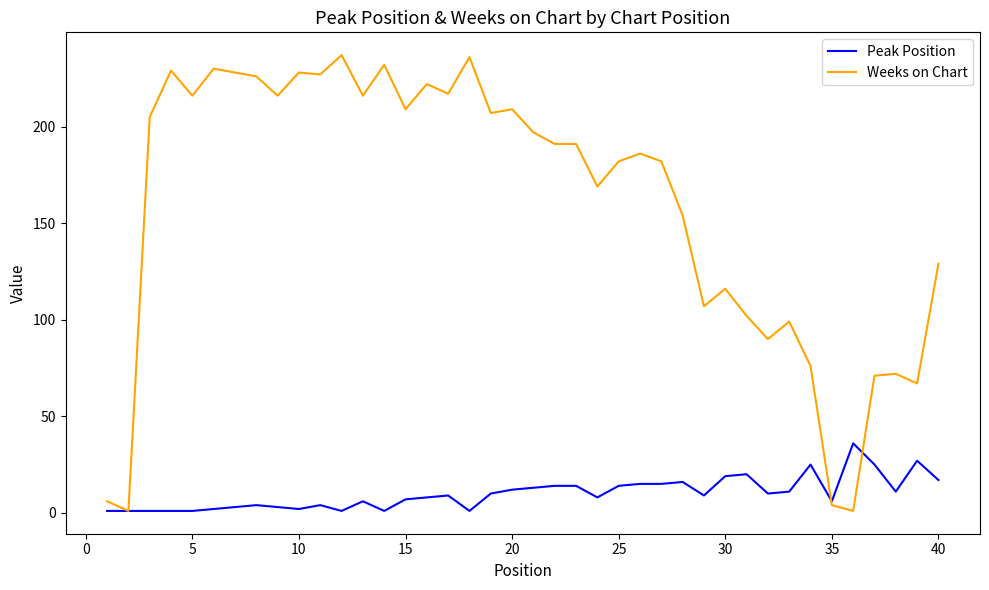

What is the highest value of the Weeks on Chart series?

237